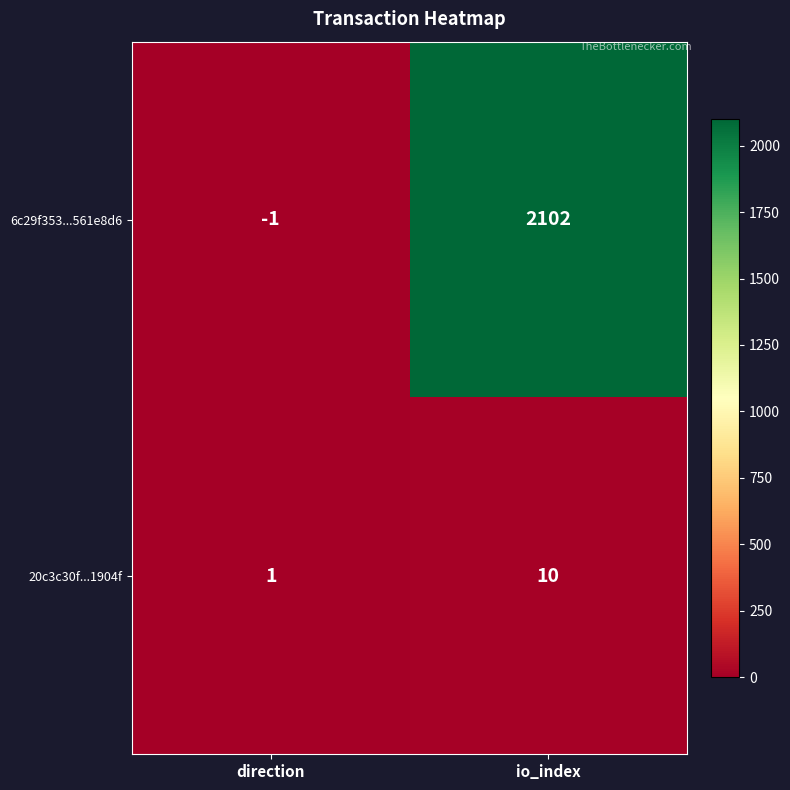

Reading left to right, extract all data points from this chart.

6c29f353...561e8d6: direction=-1	io_index=2102
20c3c30f...1904f: direction=1	io_index=10